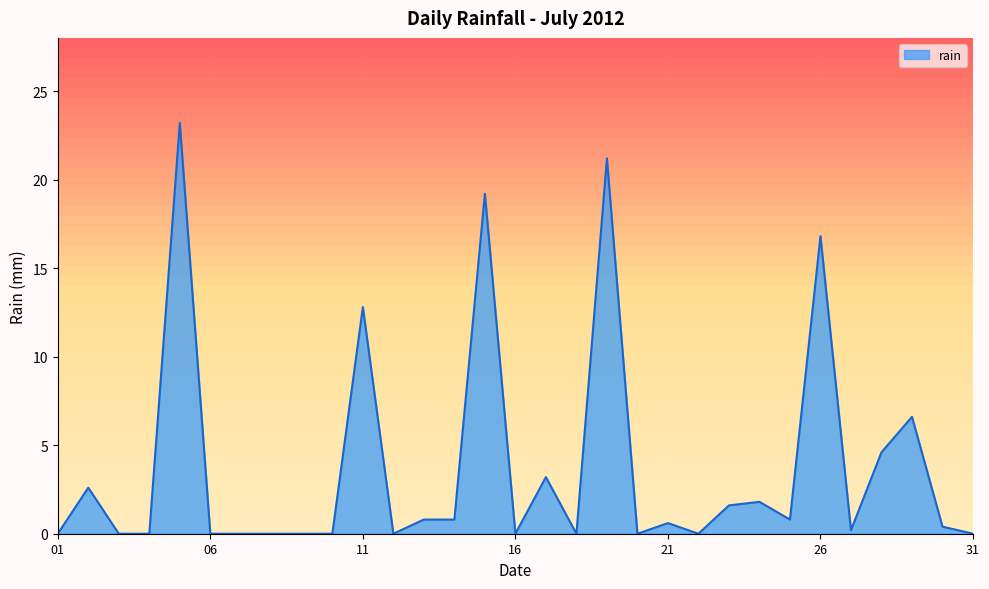

What is the maximum value shown in the chart?

23.2